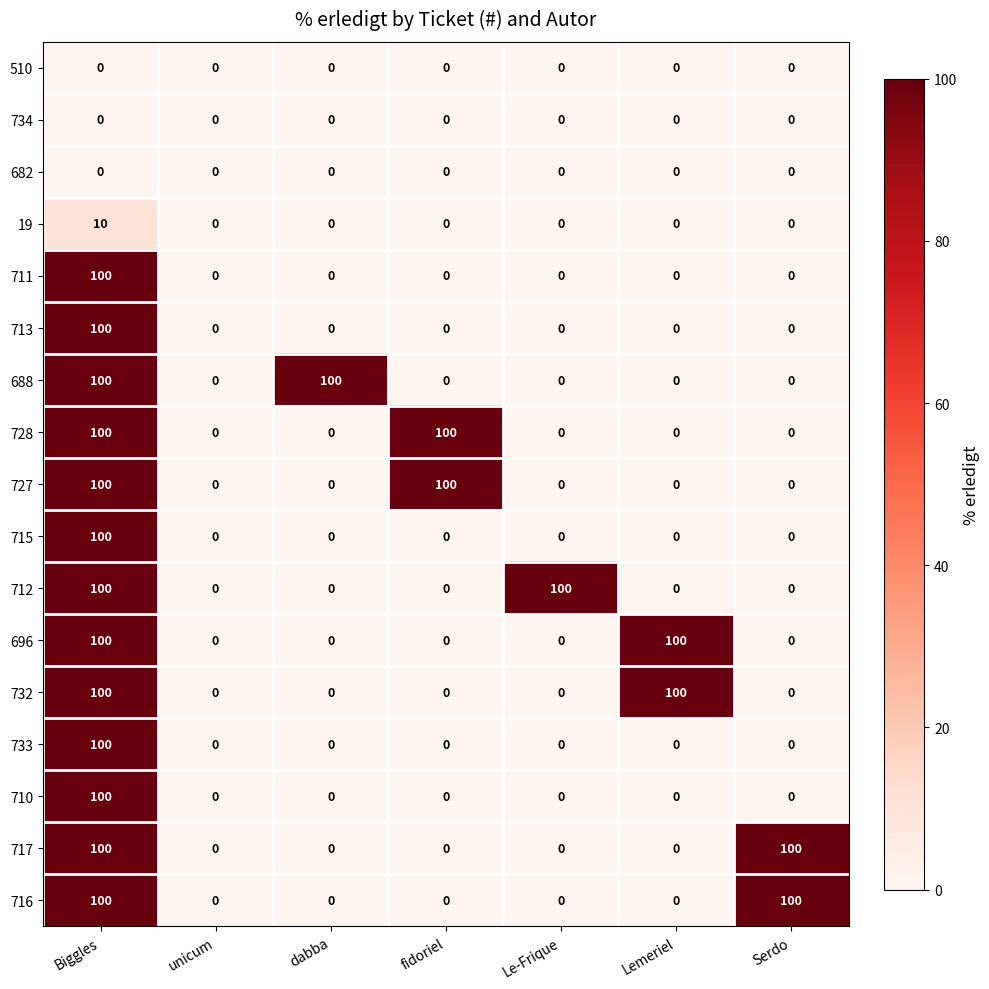

At which category is the sum across all series the highest?

Biggles